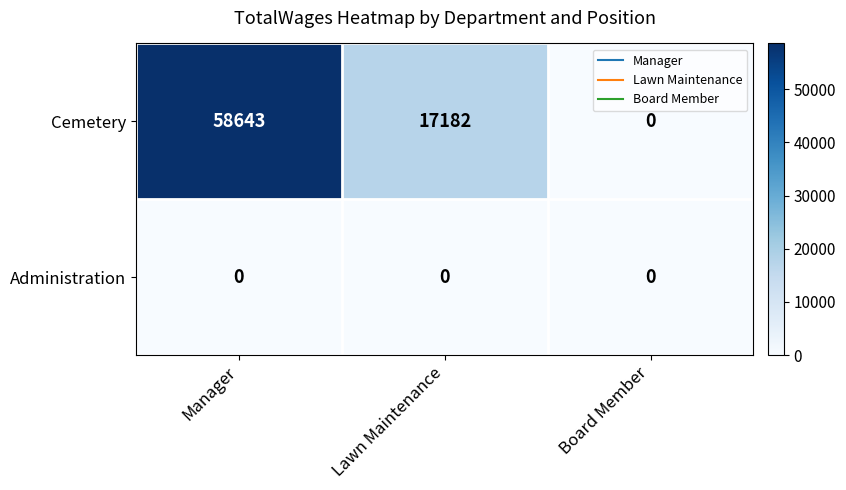

What is the difference between the highest and lowest values at Manager?

58643